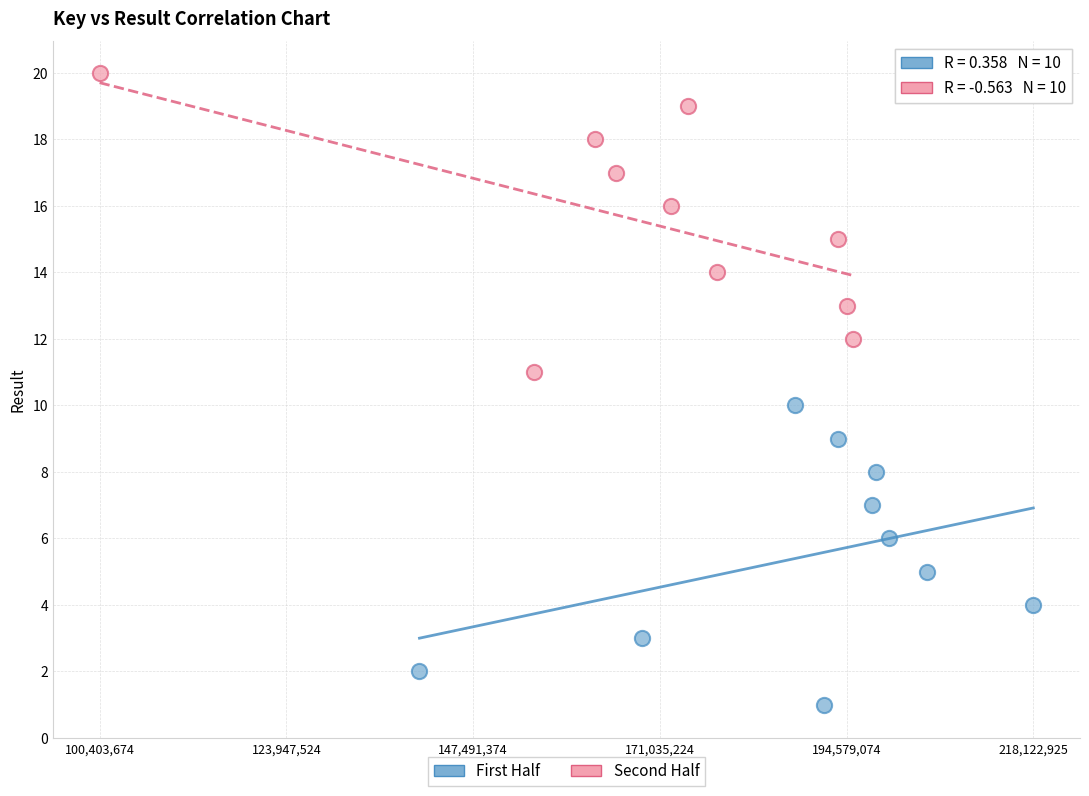

Which series contains the highest Y value?

Second Half